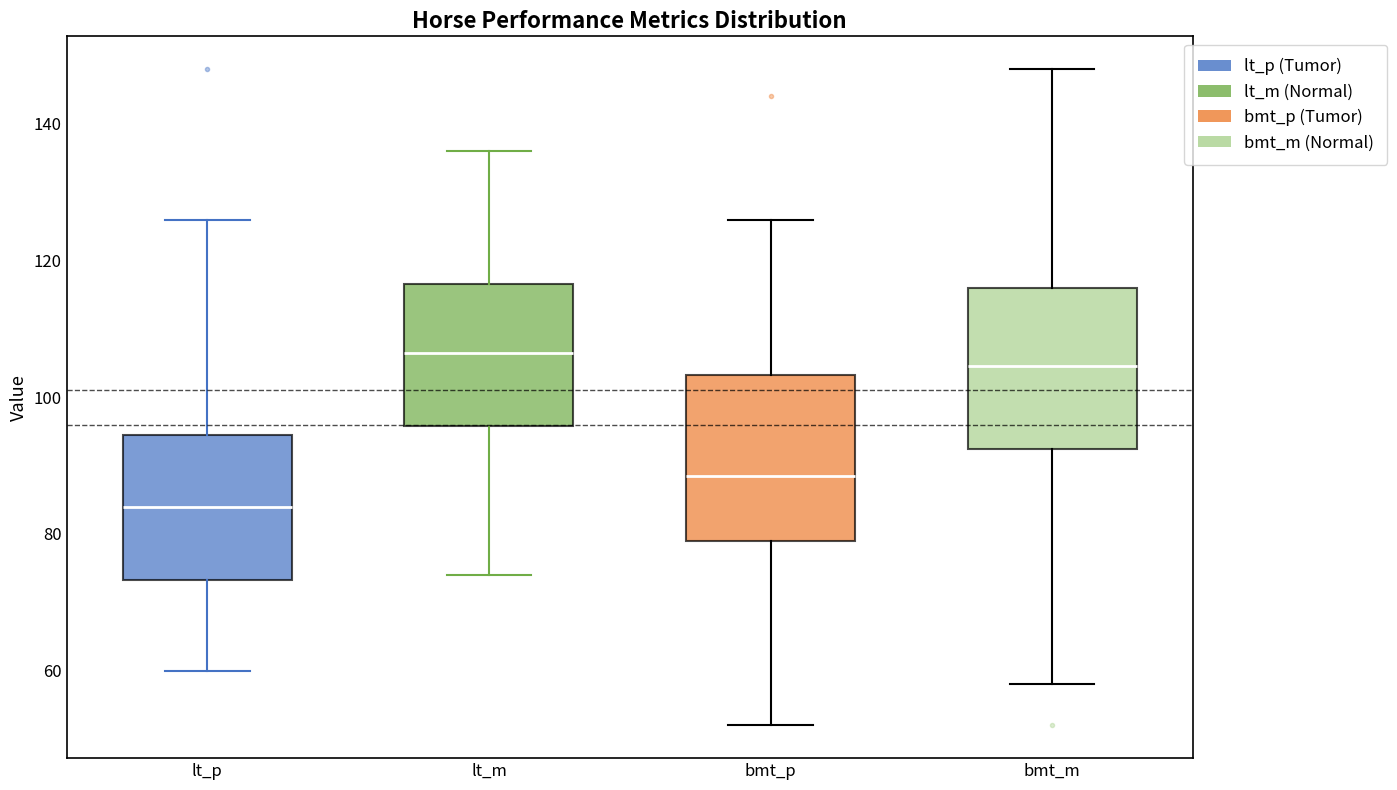

Where is the upper edge of the box for lt_m on the y-axis? The values are not printed on the chart, so give them approximately, as read against the axis.

116